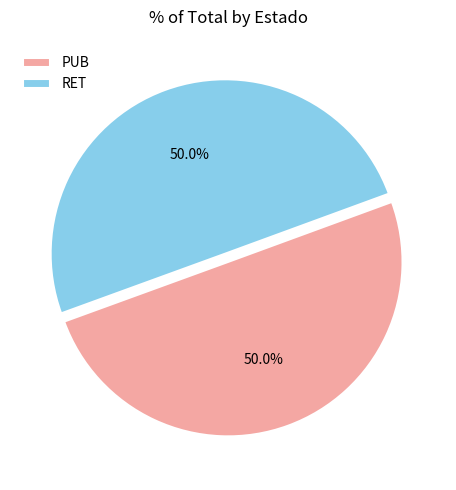

To the nearest percent, what is the average slice percentage?

50%